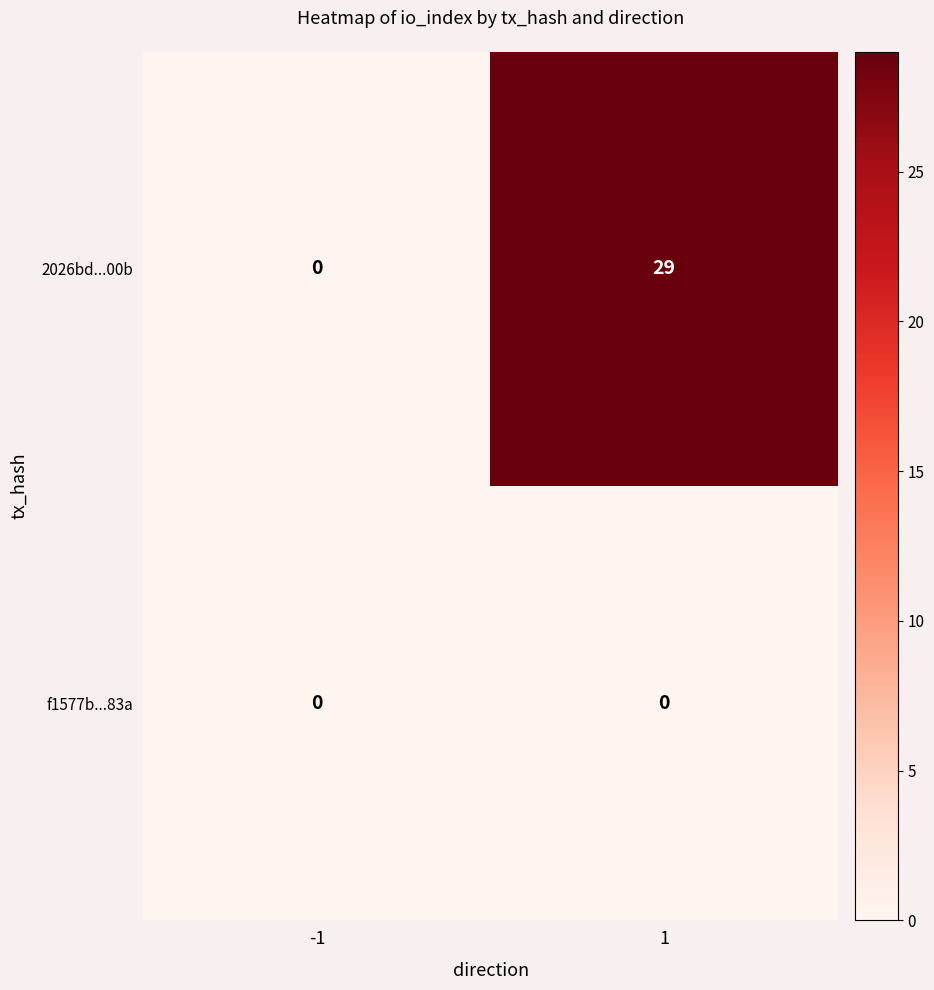

At which category is the sum across all series the highest?

1